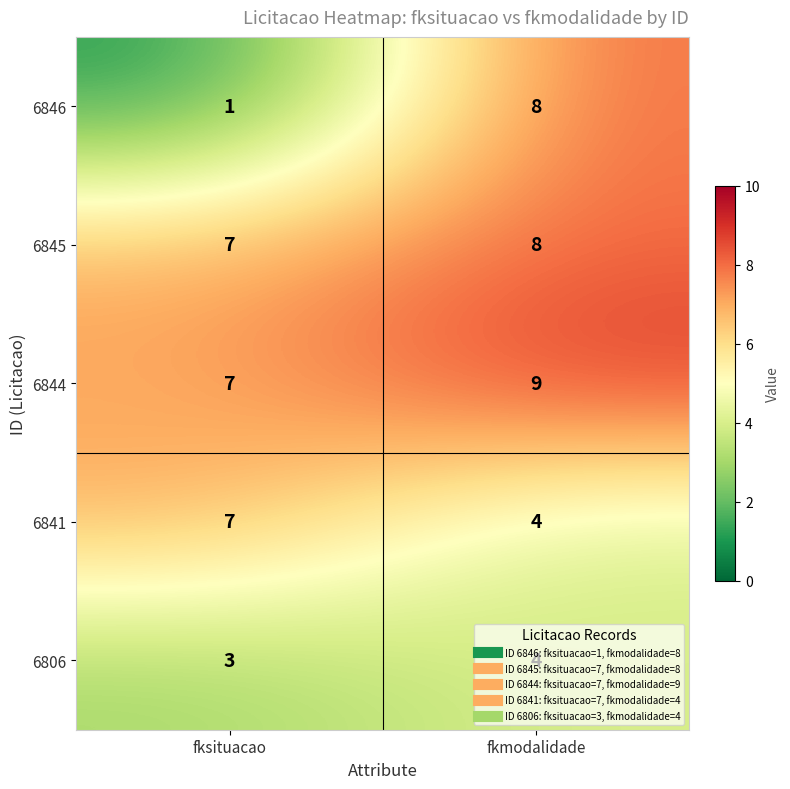

What is the sum of the 6844 values at fkmodalidade and fksituacao?

16